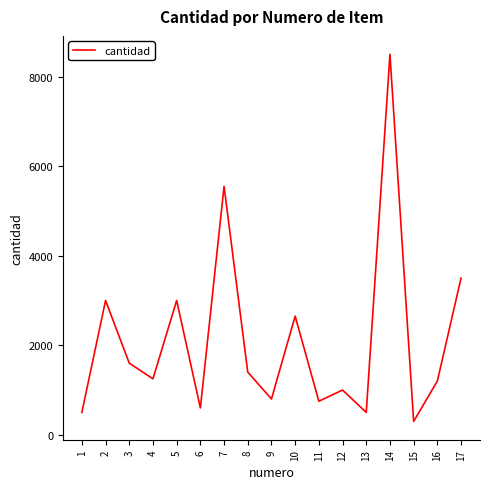

Which label corresponds to the smallest value in the chart?

15